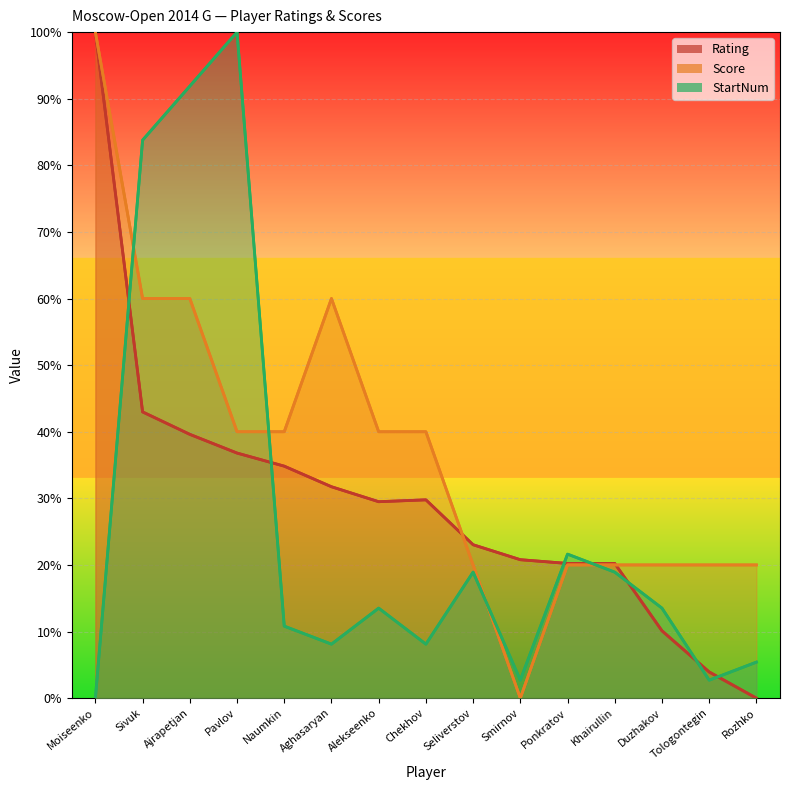

How many interior local valleys (lower than both neighbors) does the data have?

1